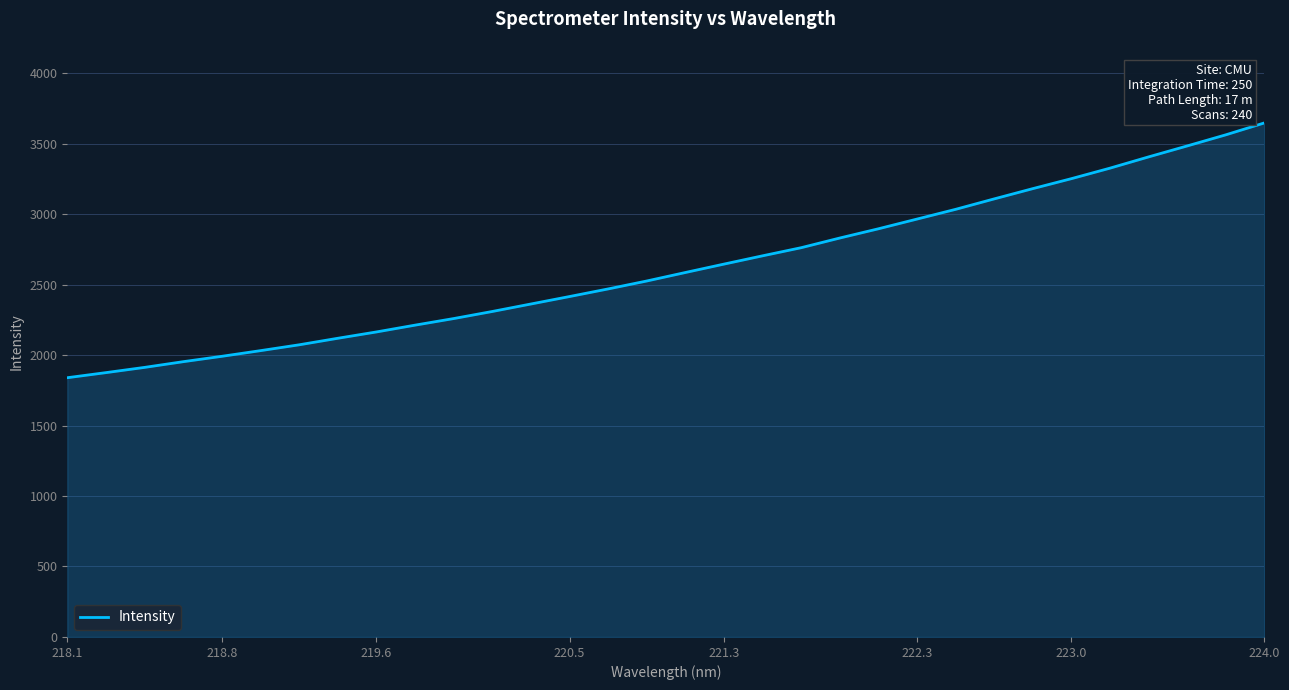

What is the greatest value displayed?

3646.3